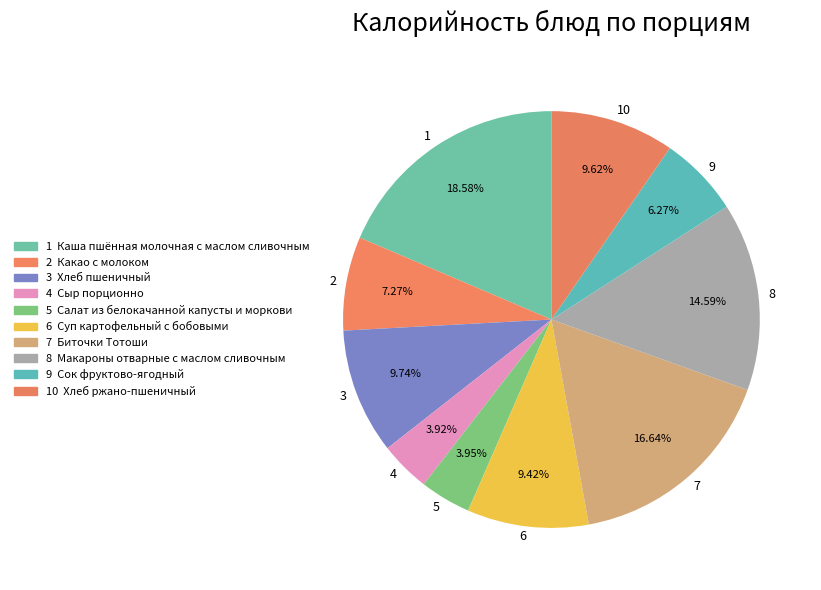

Does 9 account for over 50% of the chart?

No